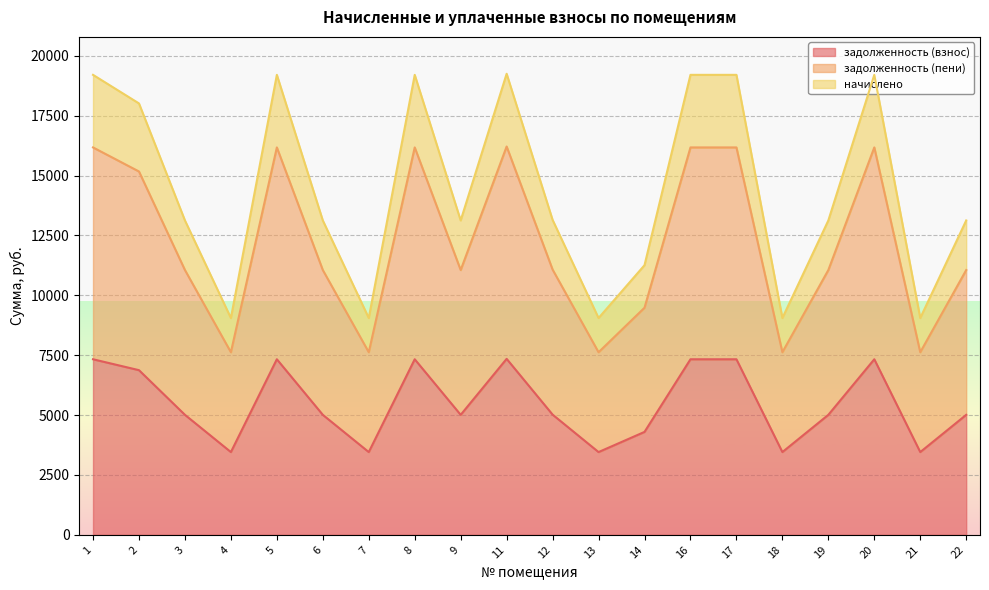

True or false: задолженность (взнос) and задолженность (пени) cross at least once.

False